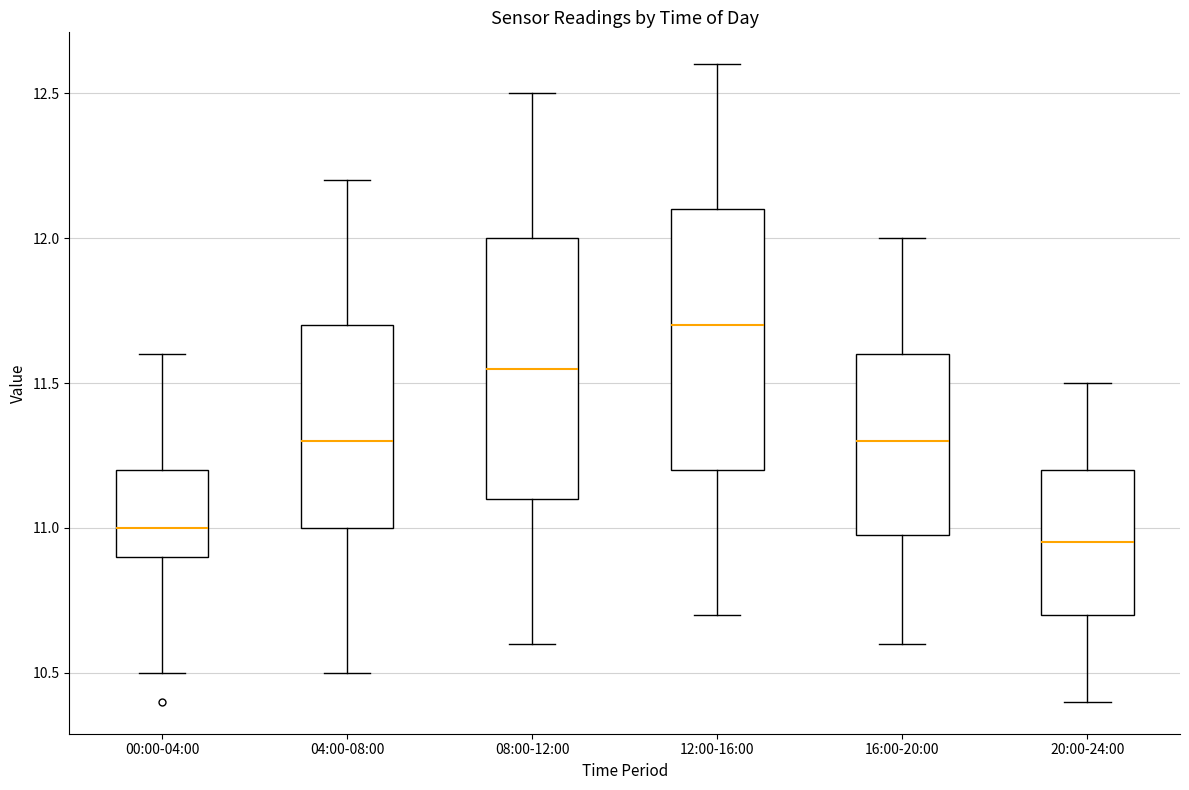

Reading left to right, read every box against the y-axis: the position of its median line, the range the box covers, and the ends of its whiskers. The values are not printed on the chart, so give them approximately, as read against the axis.

00:00-04:00: median 11.00, box 10.90 to 11.20, whiskers 10.50 to 11.60
04:00-08:00: median 11.30, box 11.00 to 11.70, whiskers 10.50 to 12.20
08:00-12:00: median 11.55, box 11.10 to 12.00, whiskers 10.60 to 12.50
12:00-16:00: median 11.70, box 11.20 to 12.10, whiskers 10.70 to 12.60
16:00-20:00: median 11.30, box 11.00 to 11.60, whiskers 10.60 to 12.00
20:00-24:00: median 10.95, box 10.70 to 11.20, whiskers 10.40 to 11.50